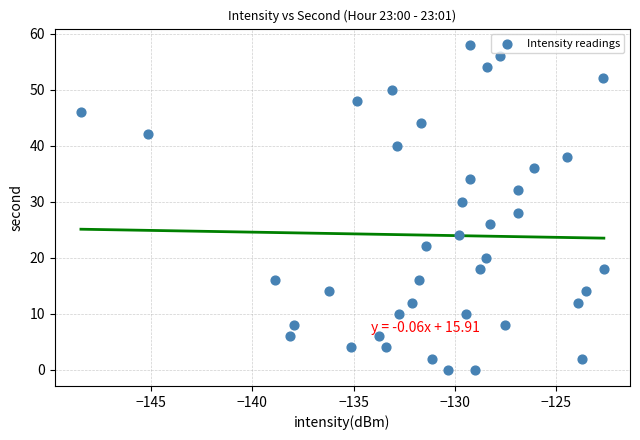

What is the range of Y values (max minus min)?

58